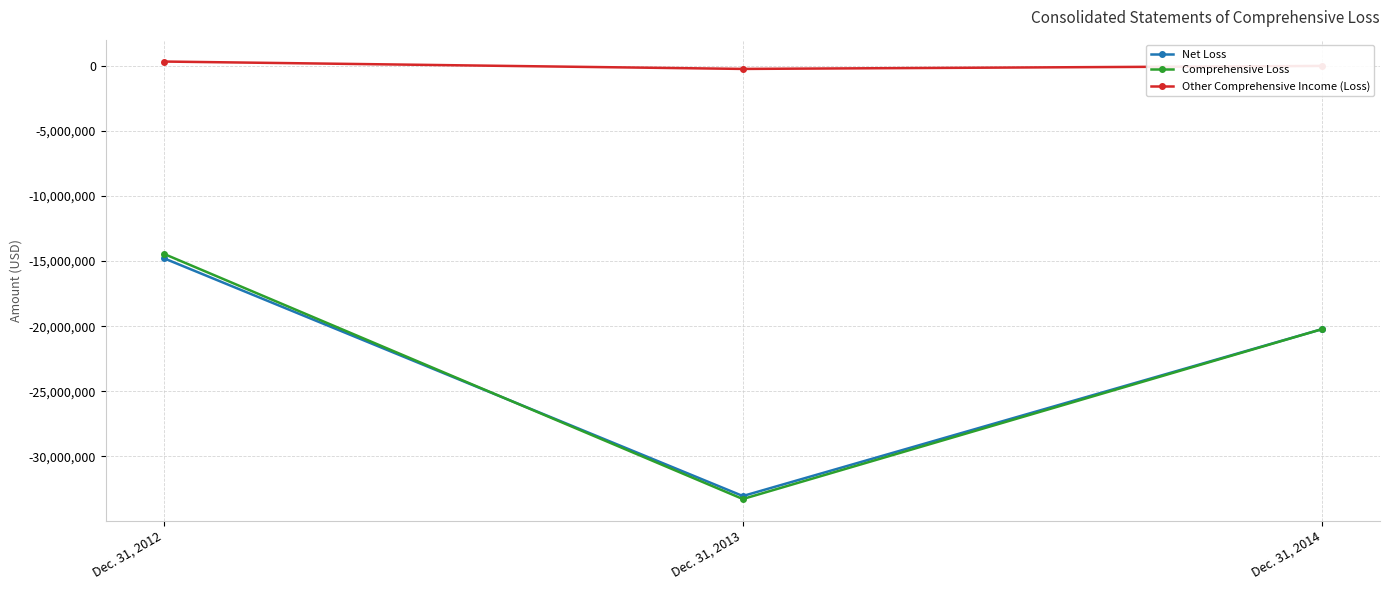

The value of Comprehensive Loss at Dec. 31, 2013 is -20473031. True or false?

False